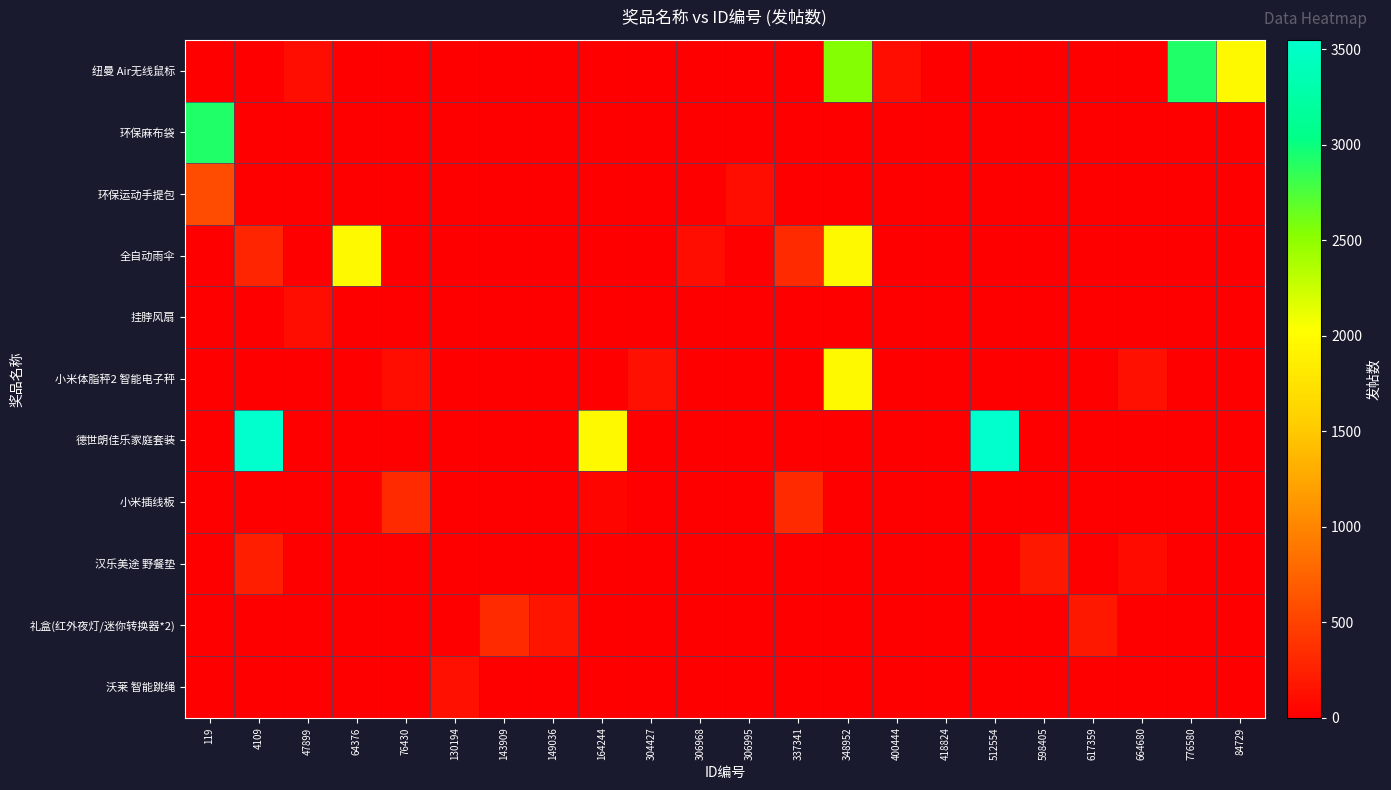

At how many categories does at least one series exceed 1646?

8